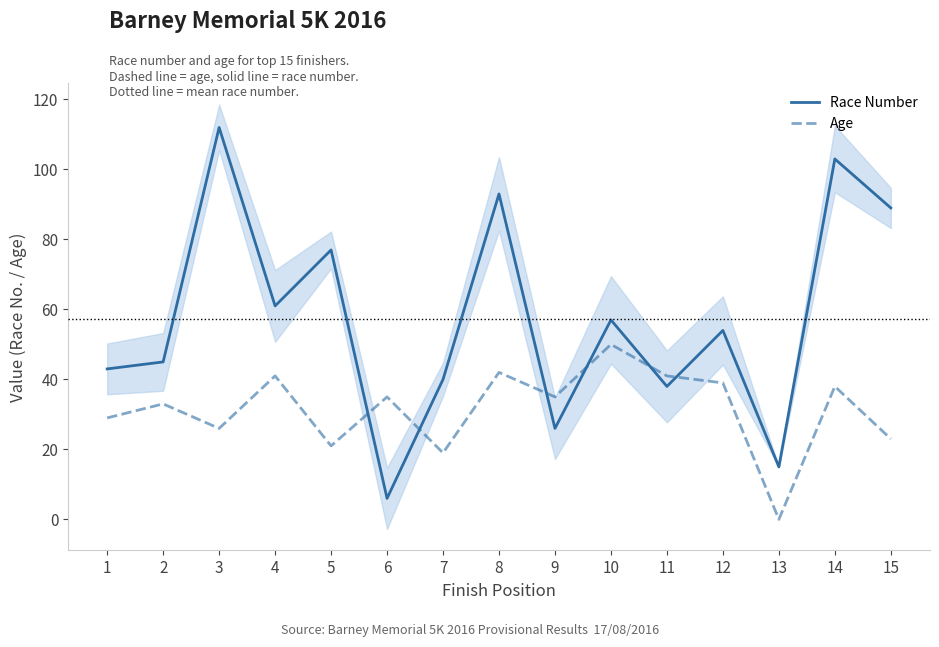

Which category has the lowest value across all series?

13